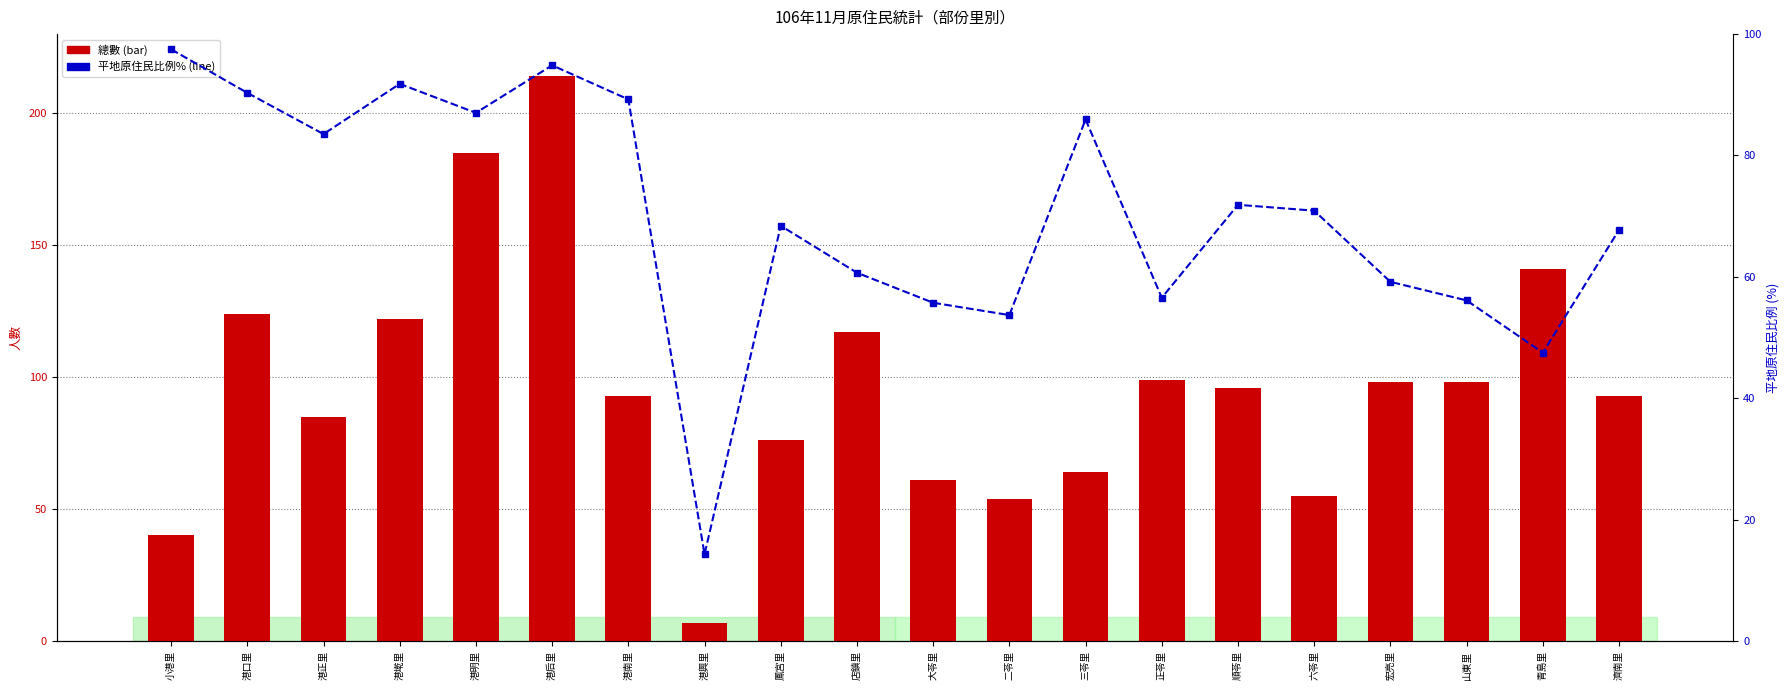

Reading left to right, list all the values displayed in this chart.

總數: 小港里=40.0	港口里=124.0	港正里=85.0	港墘里=122.0	港明里=185.0	港后里=214.0	港南里=93.0	港興里=7.0	鳳宮里=76.0	店鎮里=117.0	大苓里=61.0	二苓里=54.0	三苓里=64.0	正苓里=99.0	順苓里=96.0	六苓里=55.0	宏亮里=98.0	山東里=98.0	青島里=141.0	濟南里=93.0
平地原住民比例(%): 小港里=97.5	港口里=90.3	港正里=83.5	港墘里=91.8	港明里=87.0	港后里=94.9	港南里=89.2	港興里=14.3	鳳宮里=68.4	店鎮里=60.7	大苓里=55.7	二苓里=53.7	三苓里=85.9	正苓里=56.6	順苓里=71.9	六苓里=70.9	宏亮里=59.2	山東里=56.1	青島里=47.5	濟南里=67.7